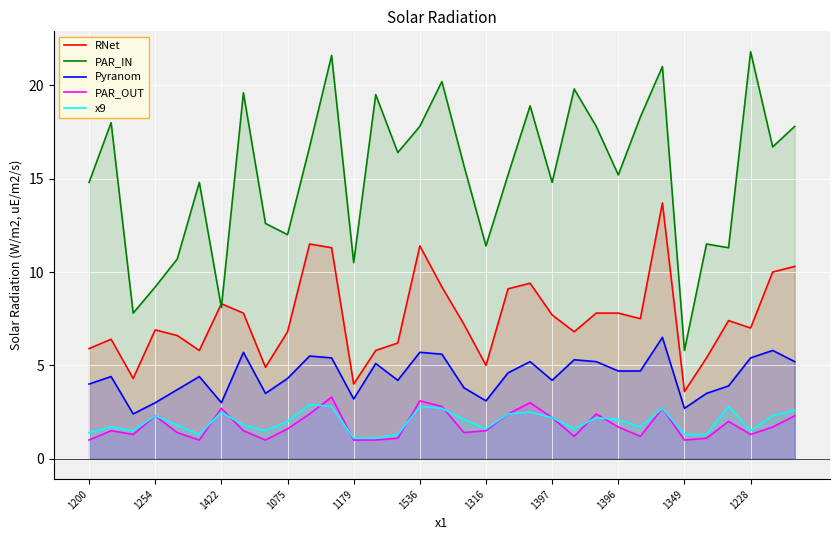

What are all the series names shown in the legend?

RNet, PAR_IN, Pyranom, PAR_OUT, x9